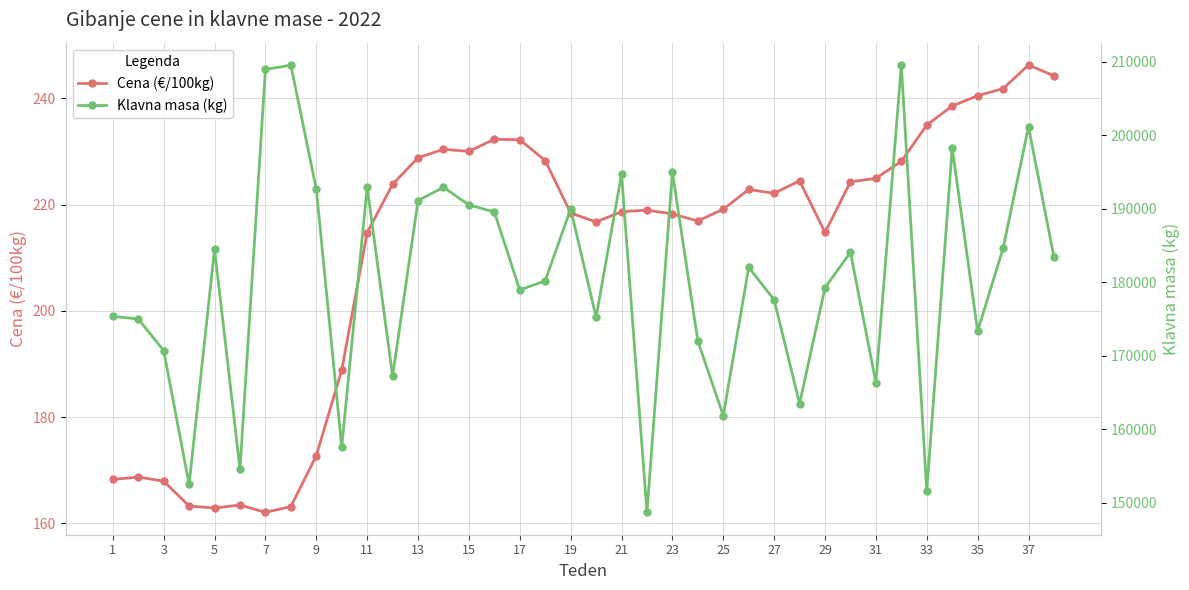

Which series has the largest range (max minus min)?

Klavna masa (kg)